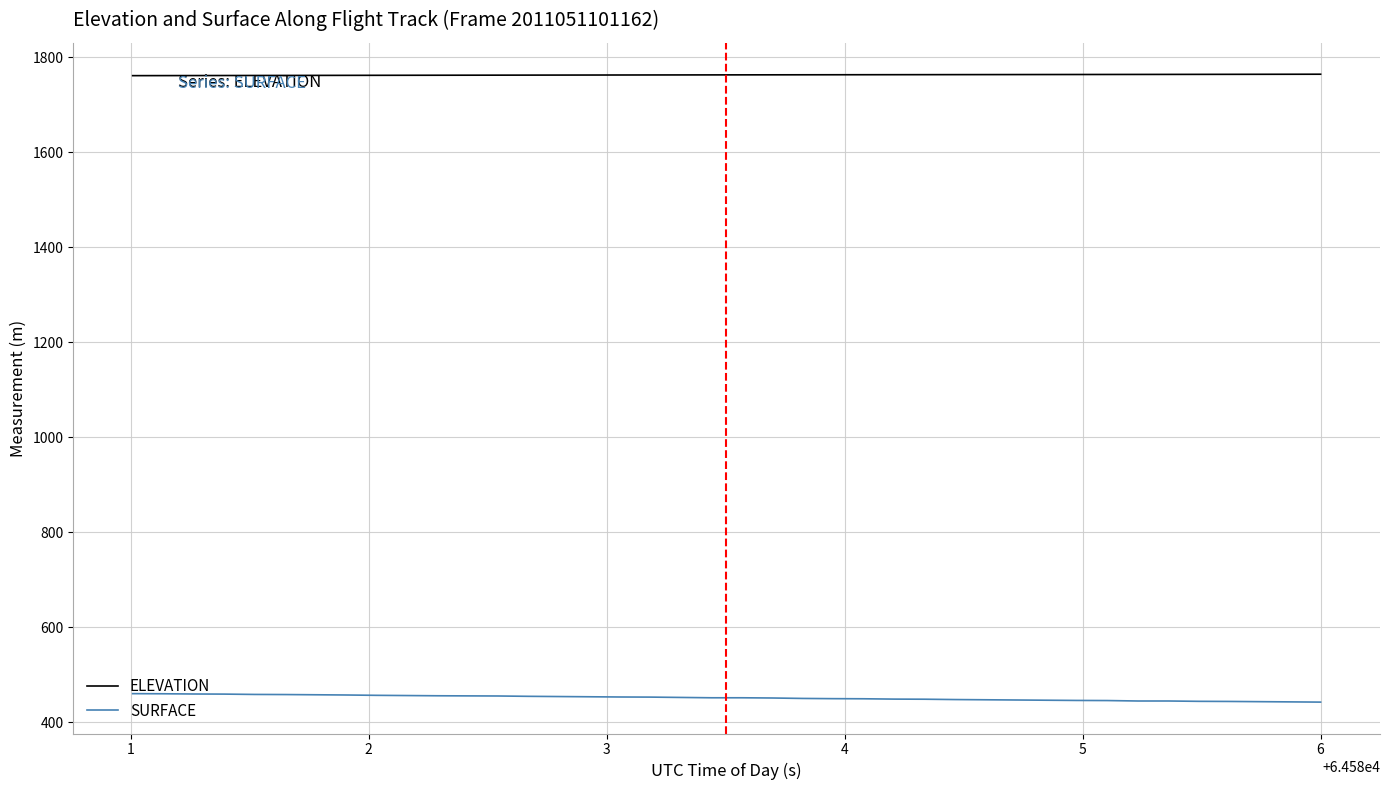

Which series has the largest total across all categories?

ELEVATION